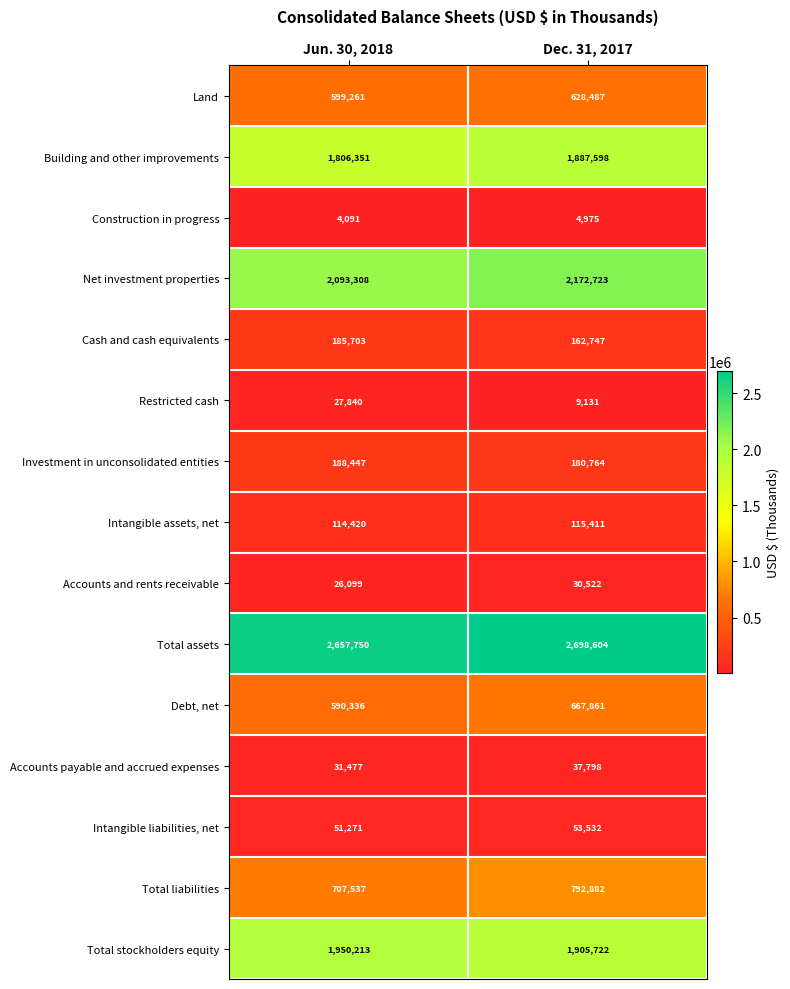

At how many categories does at least one series exceed 1702655?

2